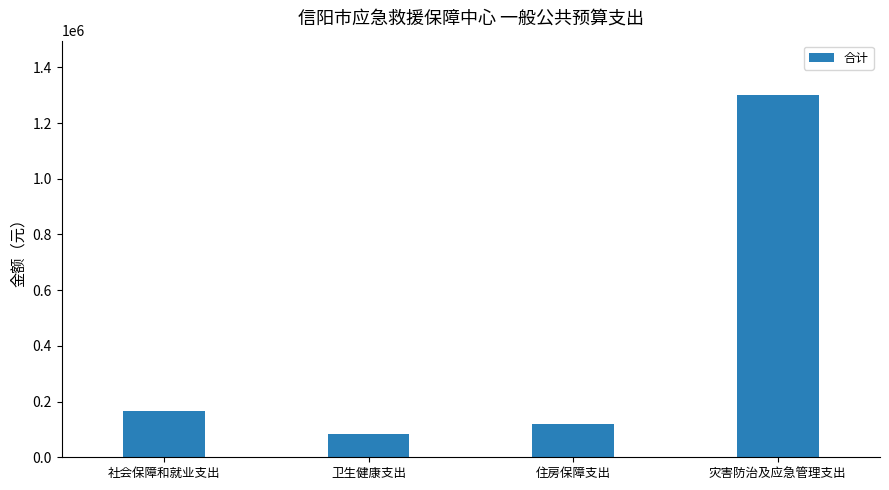

Reading right to left, list all the values displayed in this chart.

灾害防治及应急管理支出=1300627.5	住房保障支出=118454.4	卫生健康支出=81931.0	社会保障和就业支出=167810.4